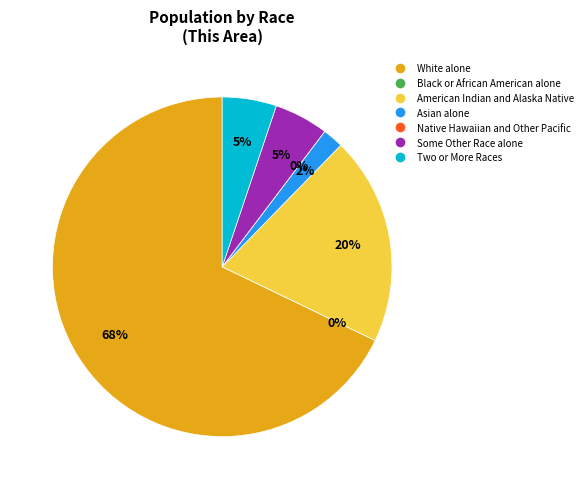

Combined, what portion of the pie is Black or African American alone and Some Other Race alone?

5.2%